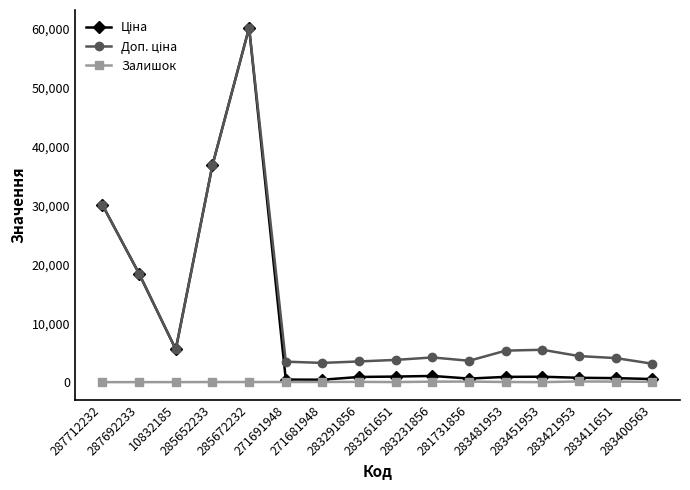

At how many categories does at least one series exceed 12133?

4